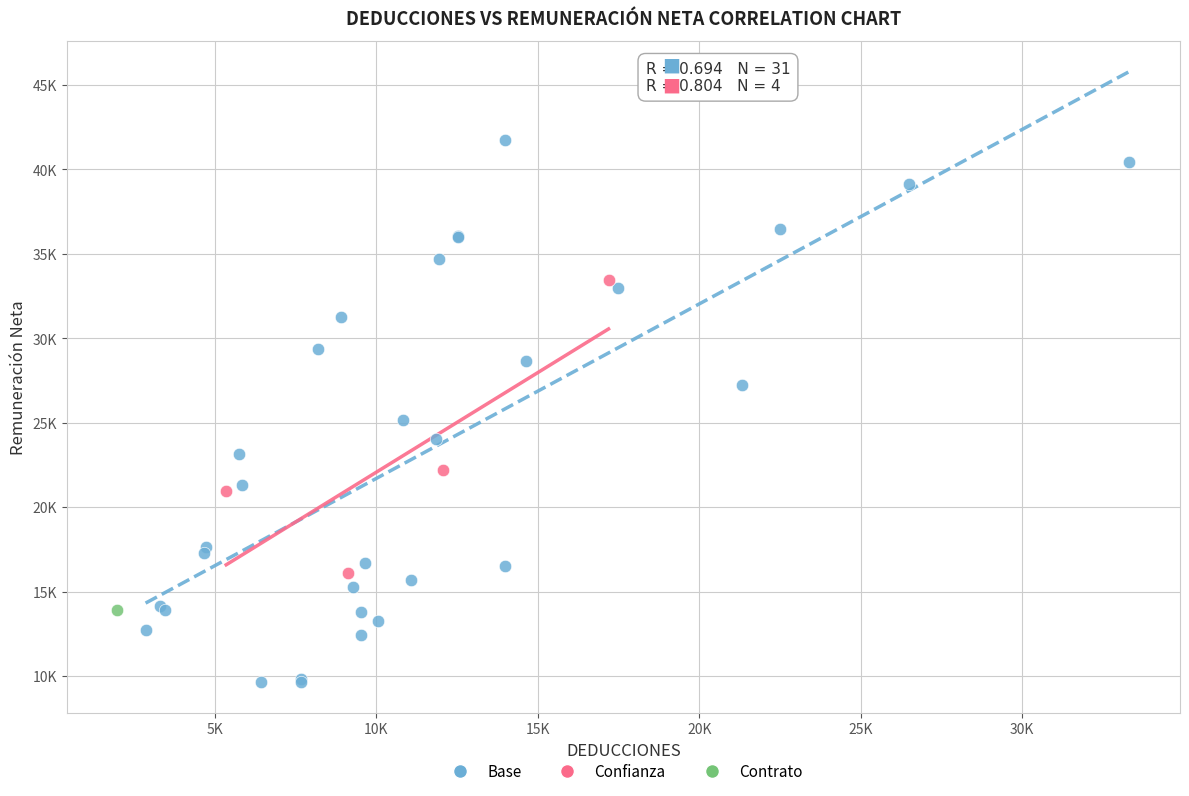

What are all the series names shown in the legend?

Base, Confianza, Contrato